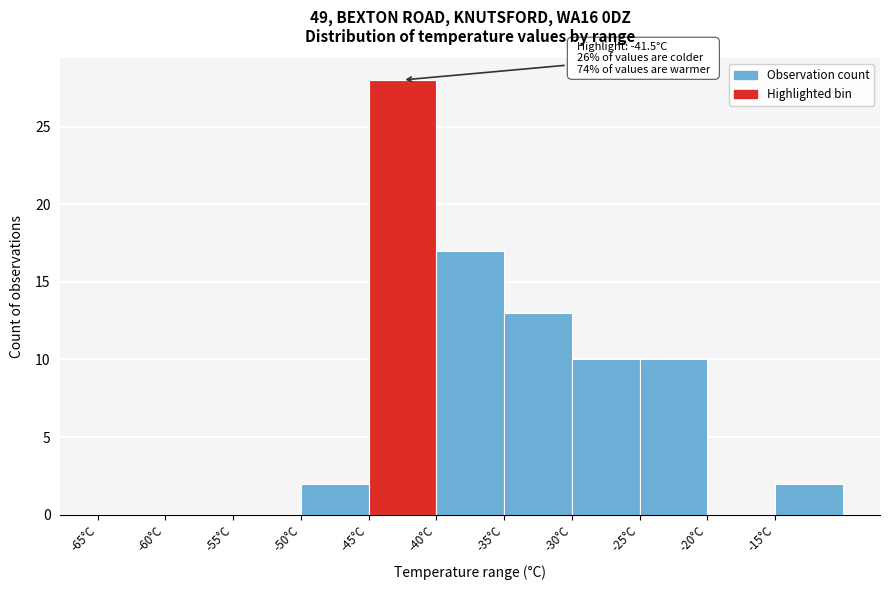

Which range on the x-axis has the tallest bar?

-45 to -40